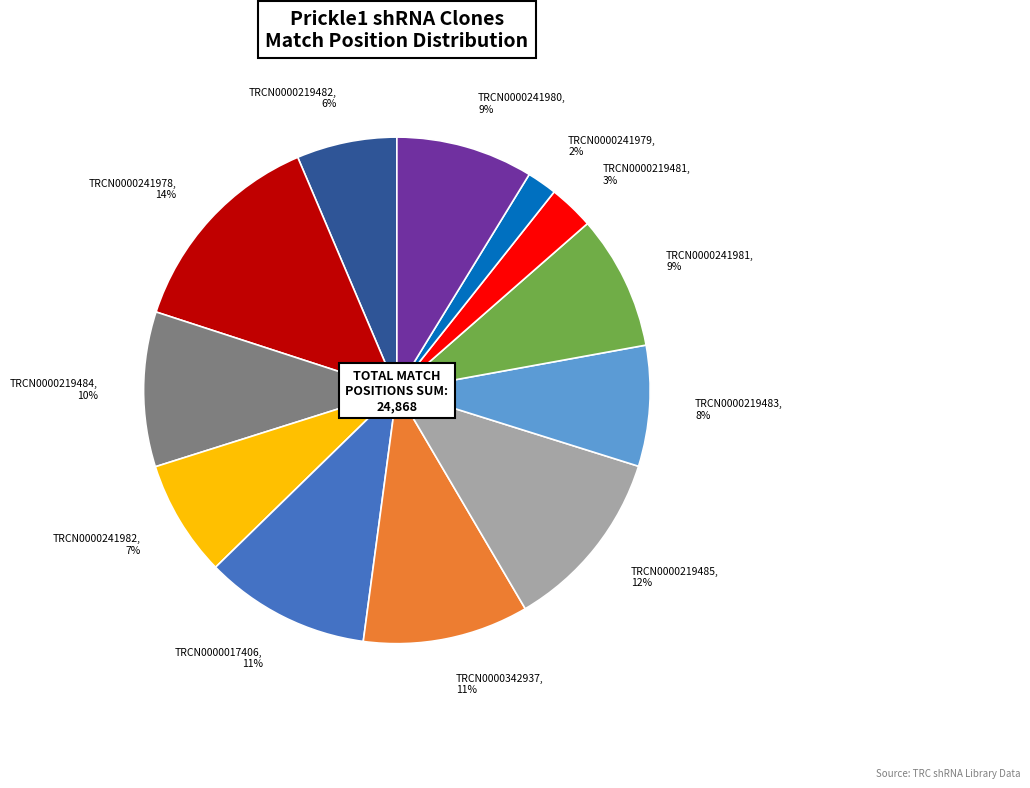

How many segments does this pie chart have?

12